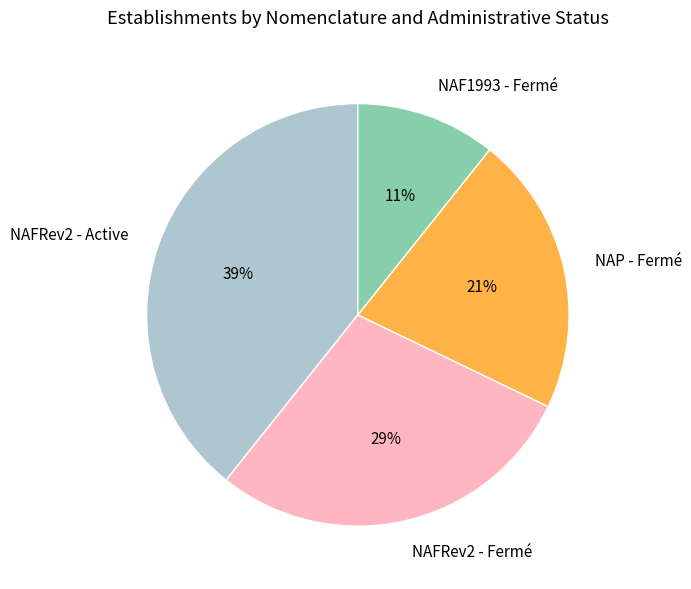

The NAF1993 - Fermé slice represents 24% of the pie. True or false?

False